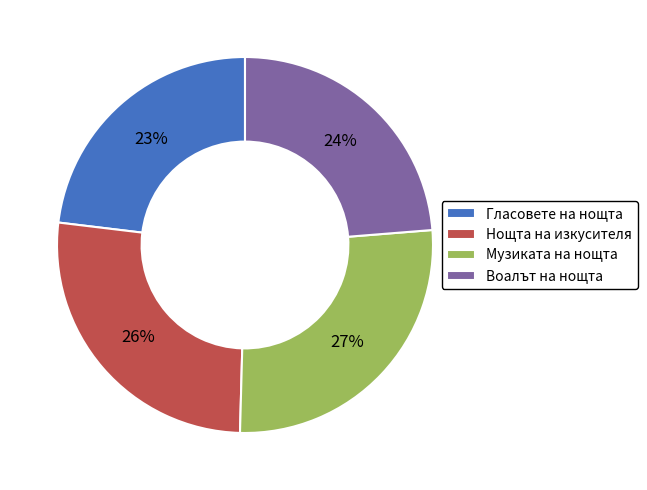

Is the sum of Нощта на изкусителя and Музиката на нощта greater than half?

Yes